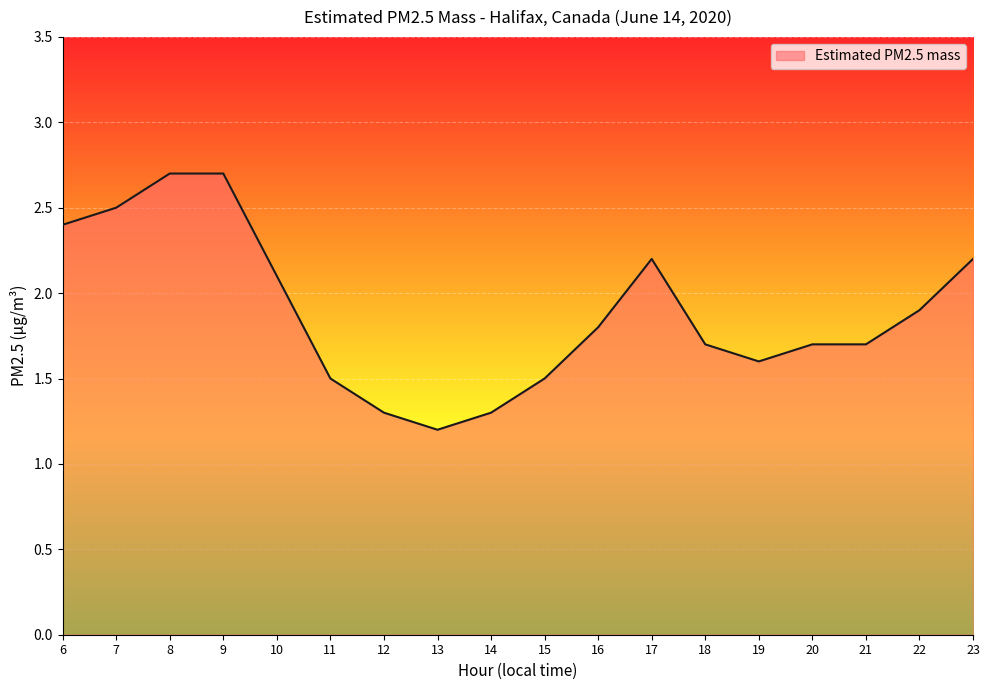

What is the minimum value shown in the chart?

1.2